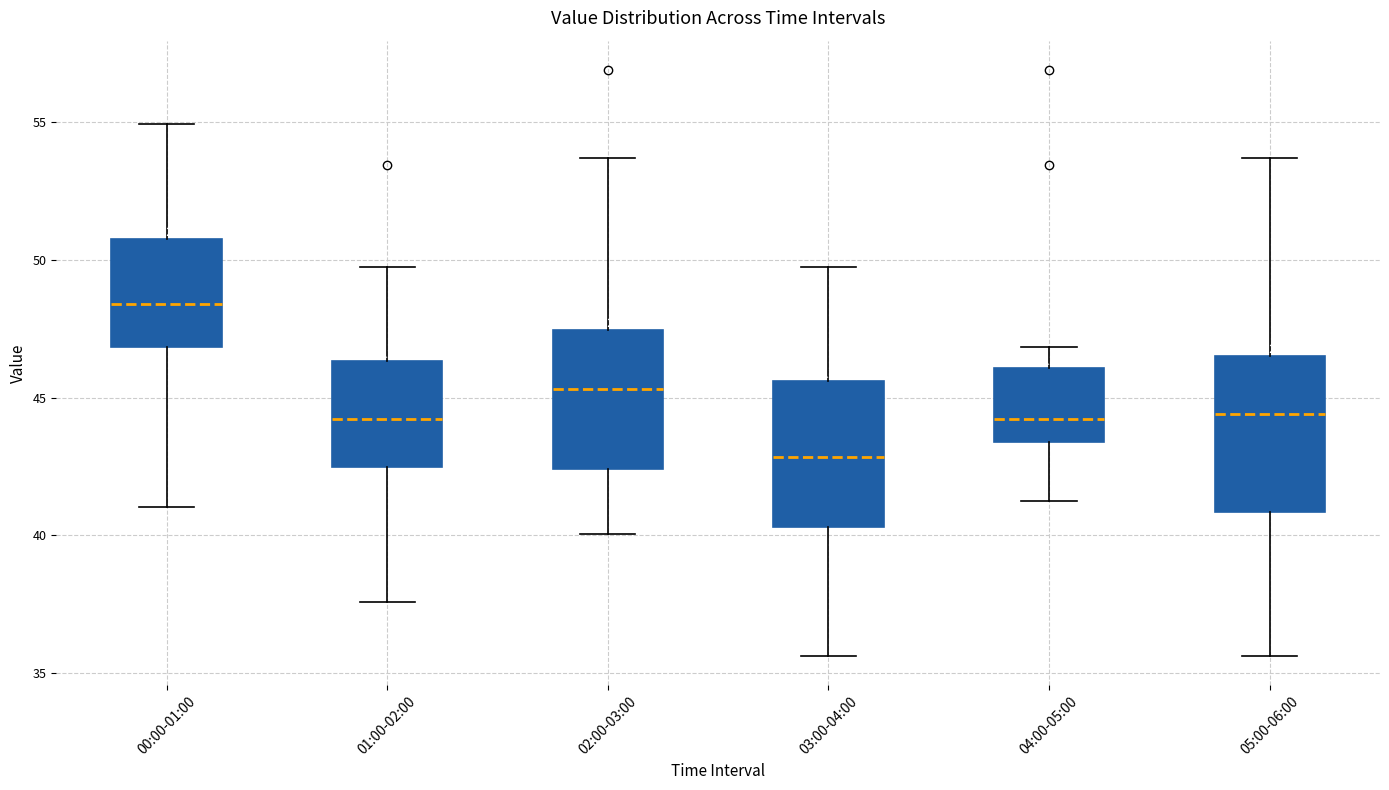

Reading left to right, transcribe this box plot: for each box, give where its median line is, the range the box spans, and where its two whiskers end, as read against the y-axis. The values are not printed on the chart, so give them approximately, as read against the axis.

00:00-01:00: median 48.5, box 47.0 to 51.0, whiskers 41.0 to 55.0
01:00-02:00: median 44.0, box 42.5 to 46.5, whiskers 37.5 to 49.5
02:00-03:00: median 45.5, box 42.5 to 47.5, whiskers 40.0 to 53.5
03:00-04:00: median 43.0, box 40.5 to 45.5, whiskers 35.5 to 49.5
04:00-05:00: median 44.0, box 43.5 to 46.0, whiskers 41.5 to 47.0
05:00-06:00: median 44.5, box 41.0 to 46.5, whiskers 35.5 to 53.5